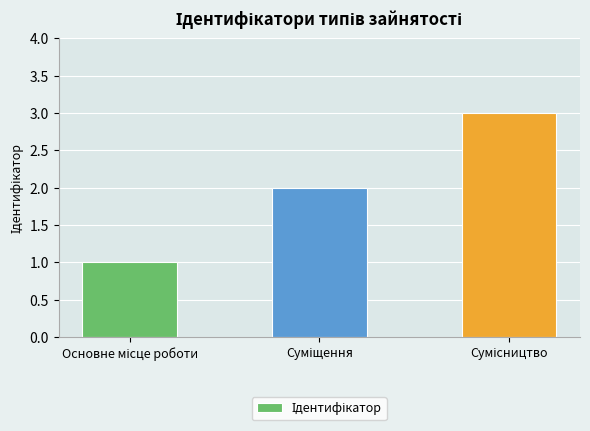

What is the sum of all values?

6